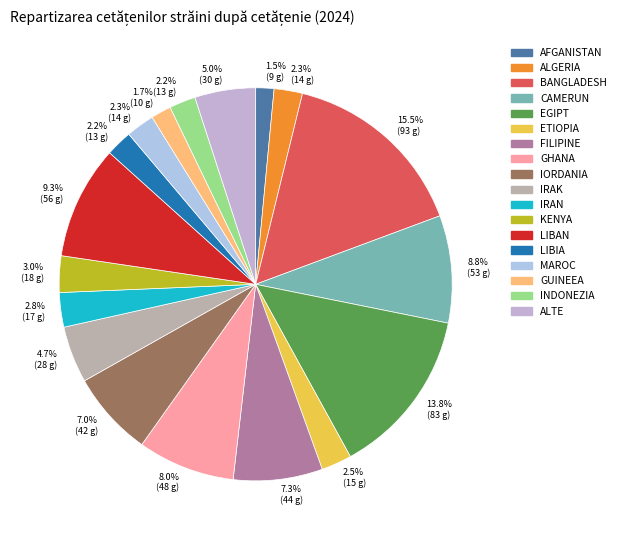

Between BANGLADESH and ETIOPIA, which is larger?

BANGLADESH